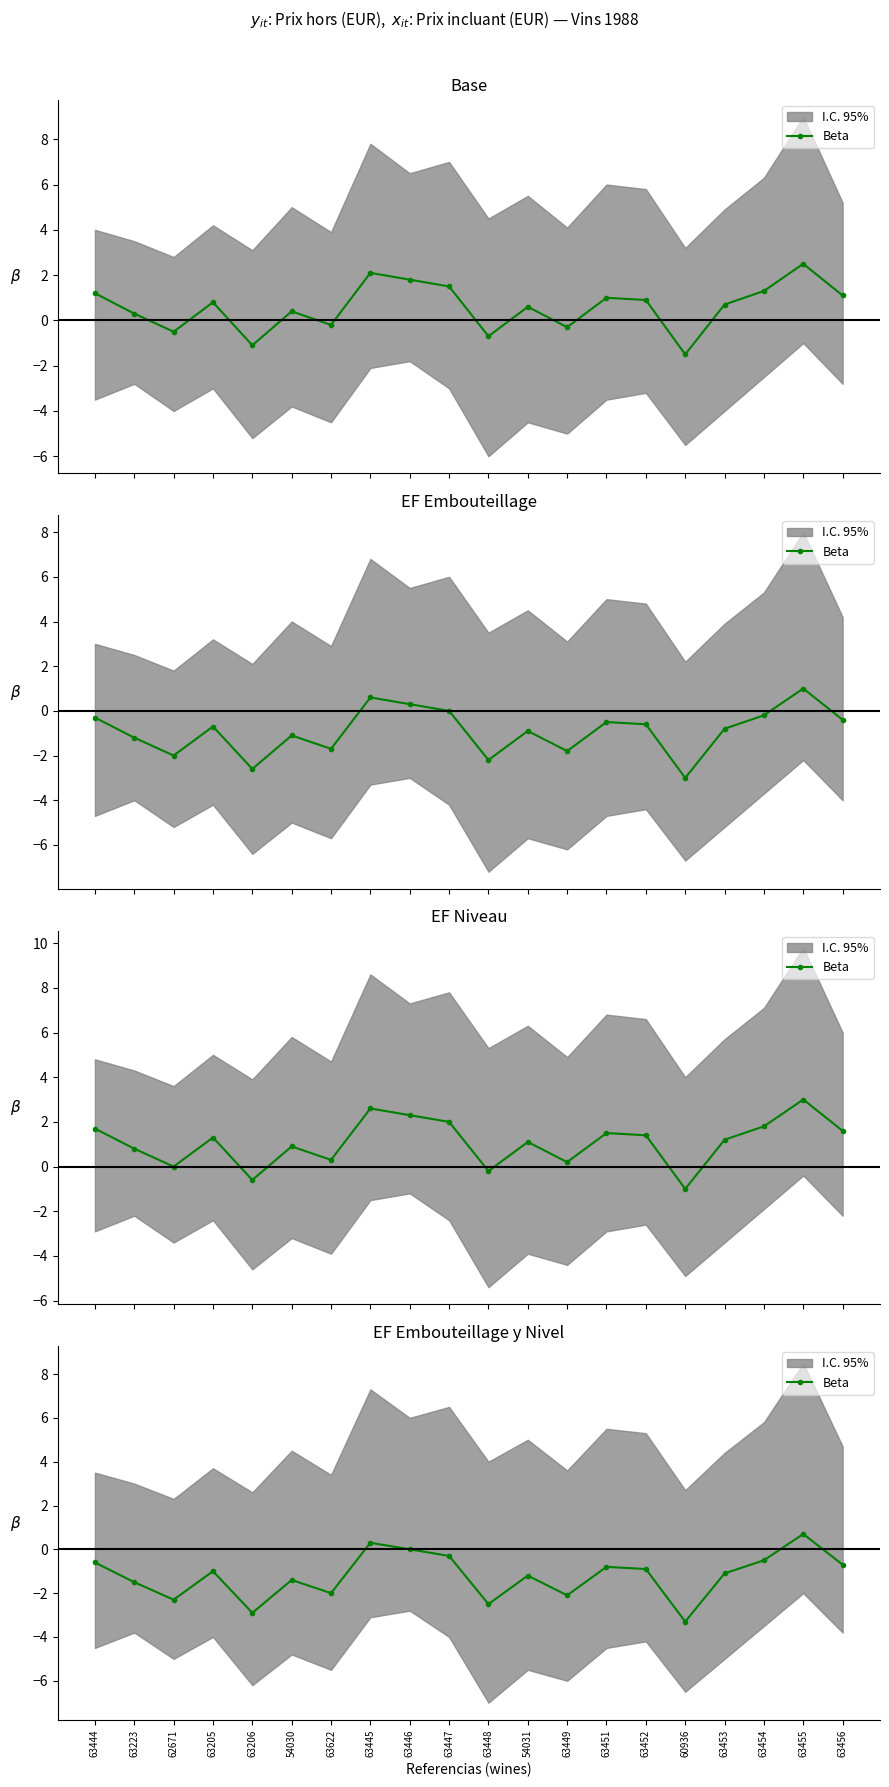

At which label is the value closest to -1?

63205